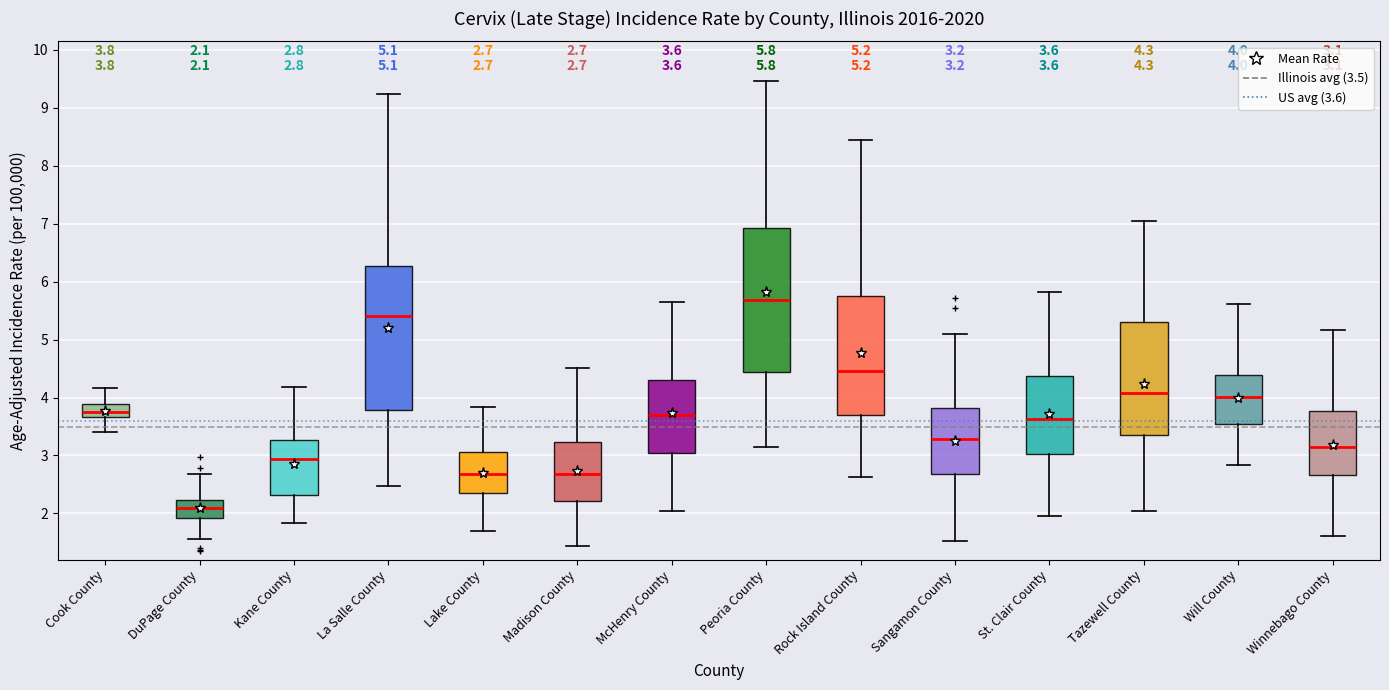

Which box has the highest median line?

Peoria County